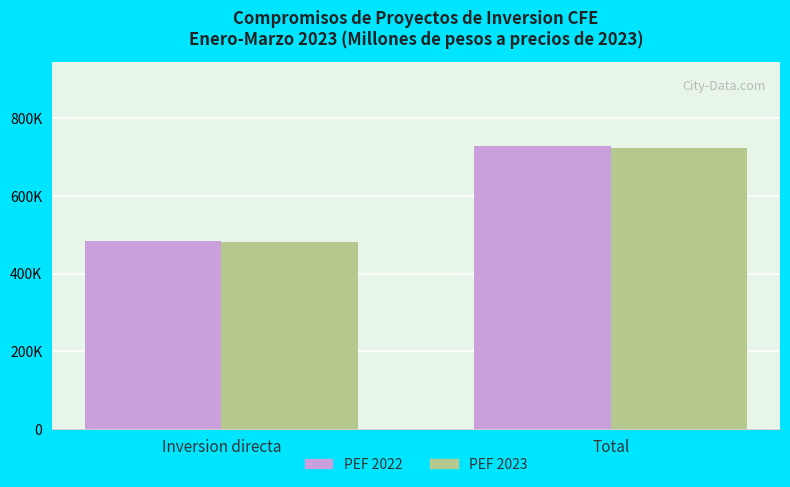

Reading left to right, what are all the values shown in this chart?

PEF 2022: Inversion directa=483551.8	Total=727545.6
PEF 2023: Inversion directa=480269.9	Total=724263.6